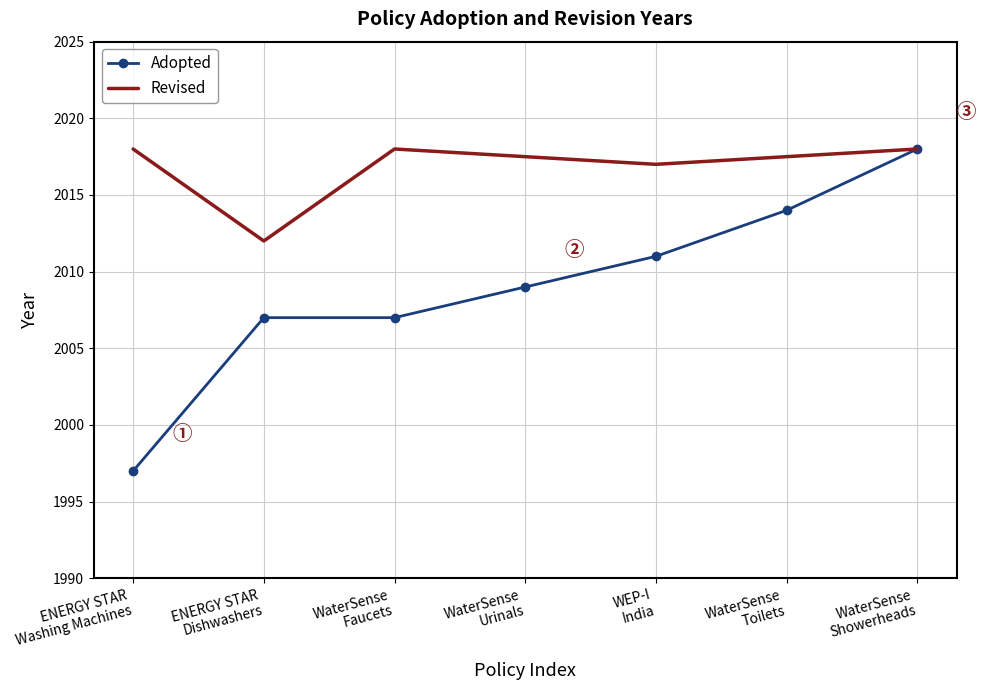

What position from the right is WaterSense
Showerheads?

1